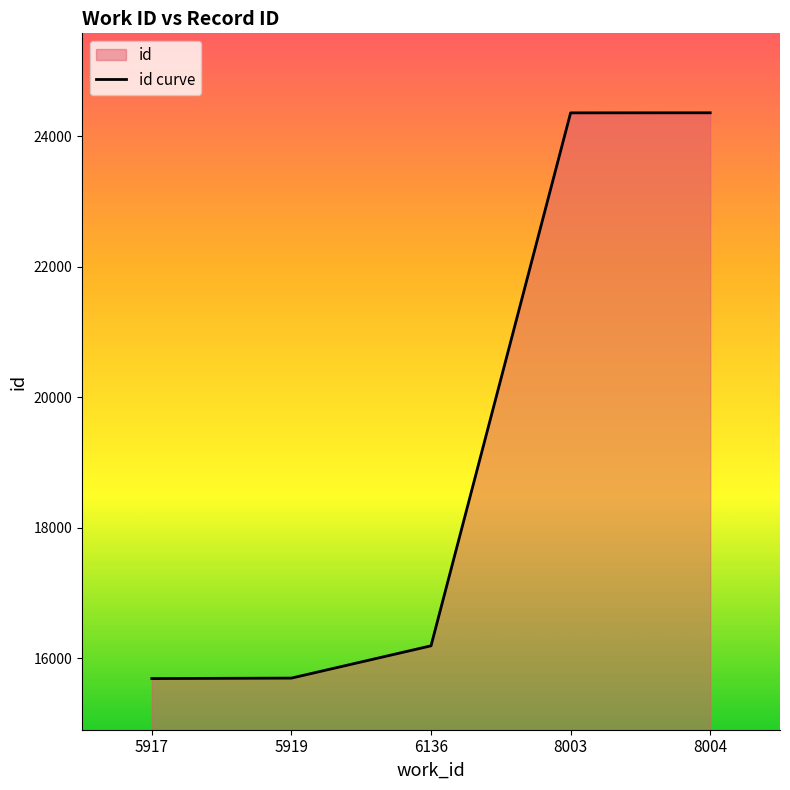

Reading left to right, extract all data points from this chart.

15687	15694	16189	24359	24360